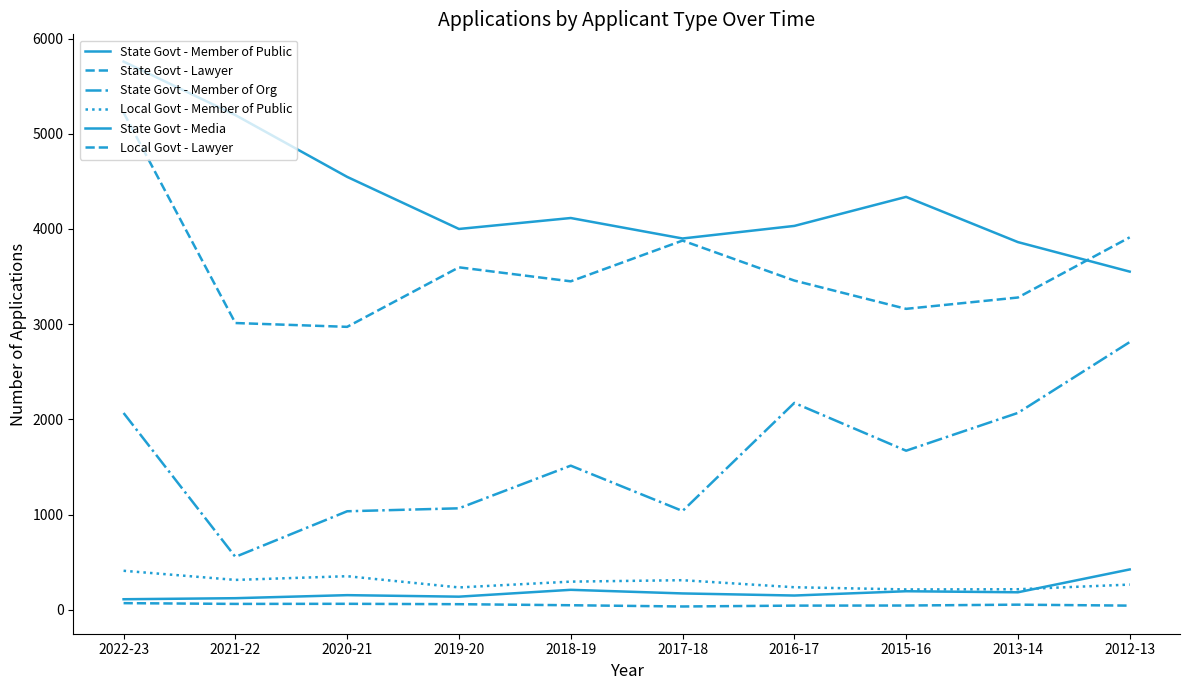

In State Govt - Member of Public, how many points are lower than both neighbors (excluding endpoints)?

2